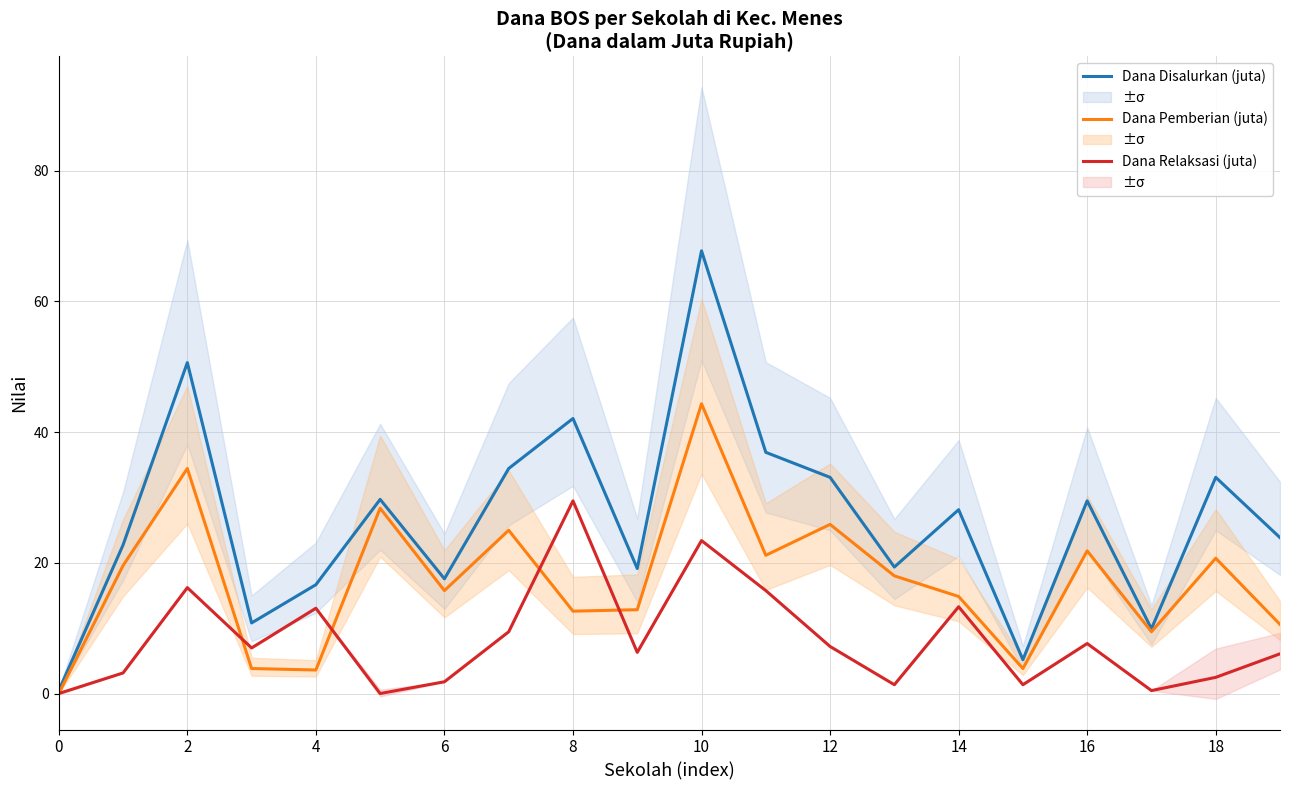

What are all the series names shown in the legend?

Dana Disalurkan (juta), Dana Pemberian (juta), Dana Relaksasi (juta)